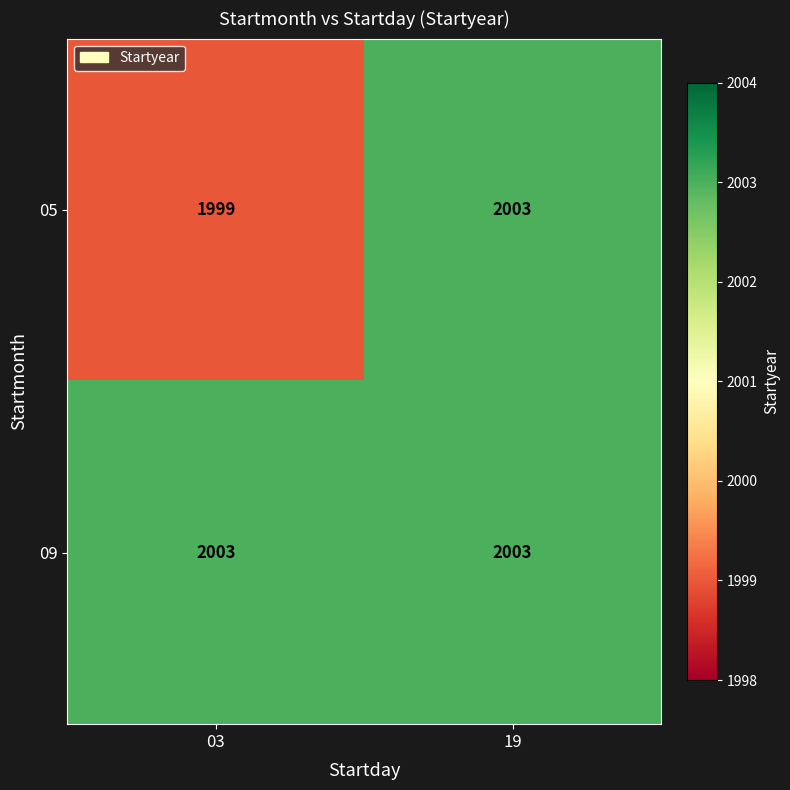

Reading left to right, list all the values displayed in this chart.

05: 1999	2003
09: 2003	2003